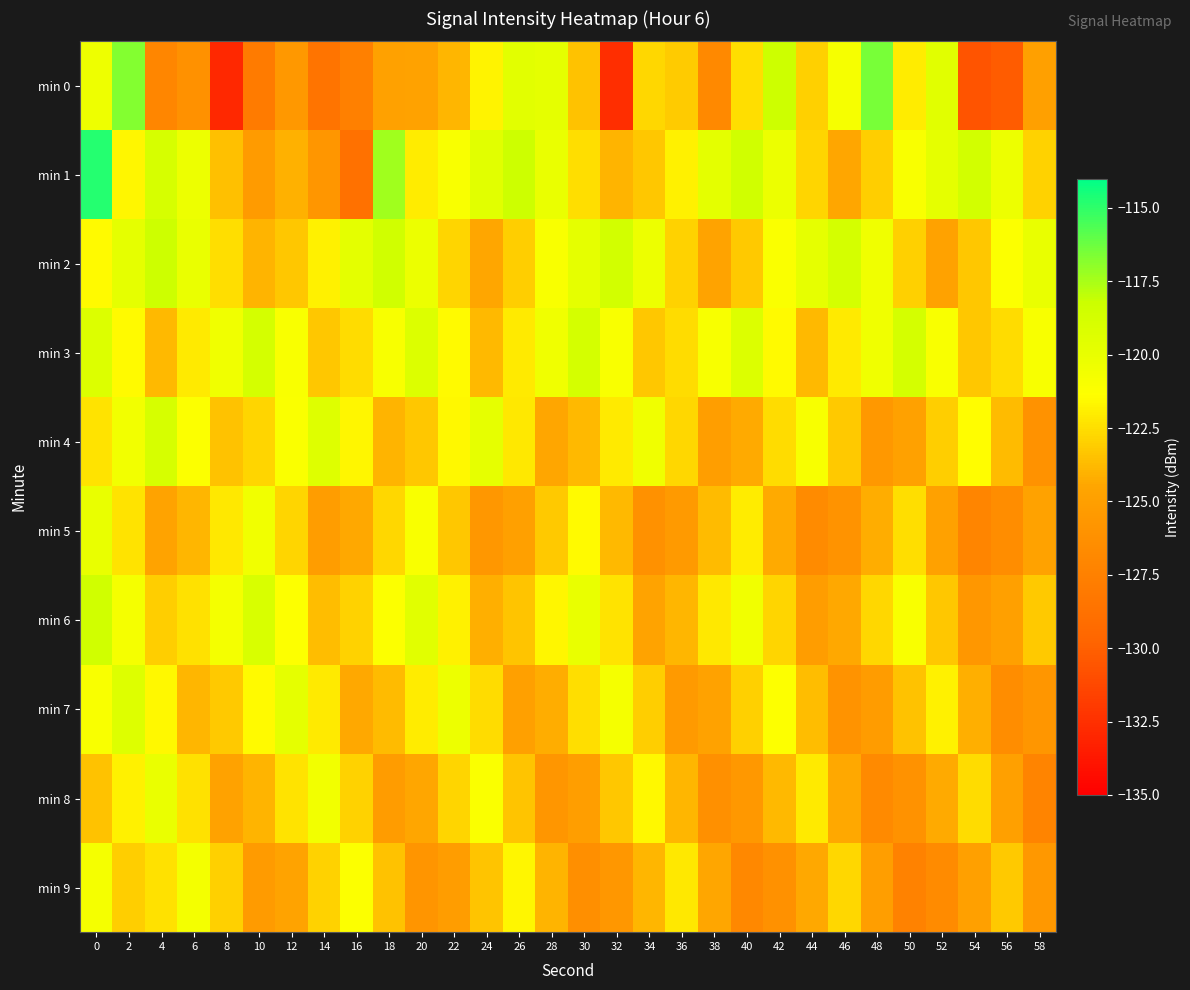

How many categories are shown in the chart?

30